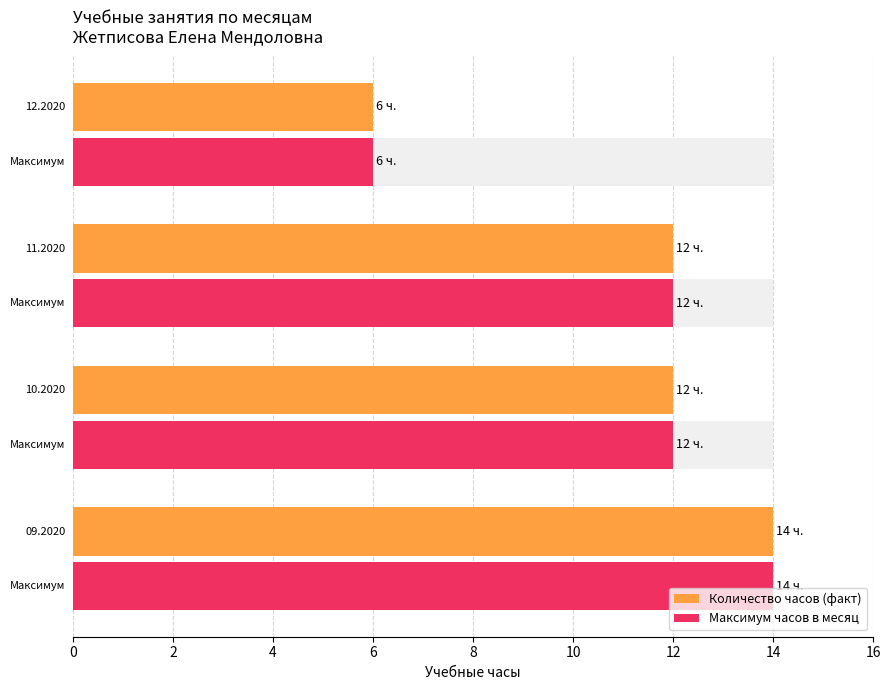

Does the chart contain any negative values?

No